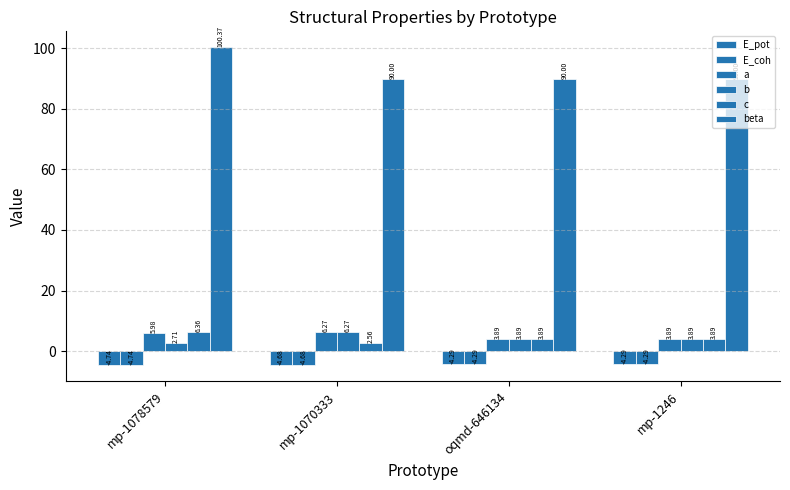

Which series has the largest total across all categories?

beta